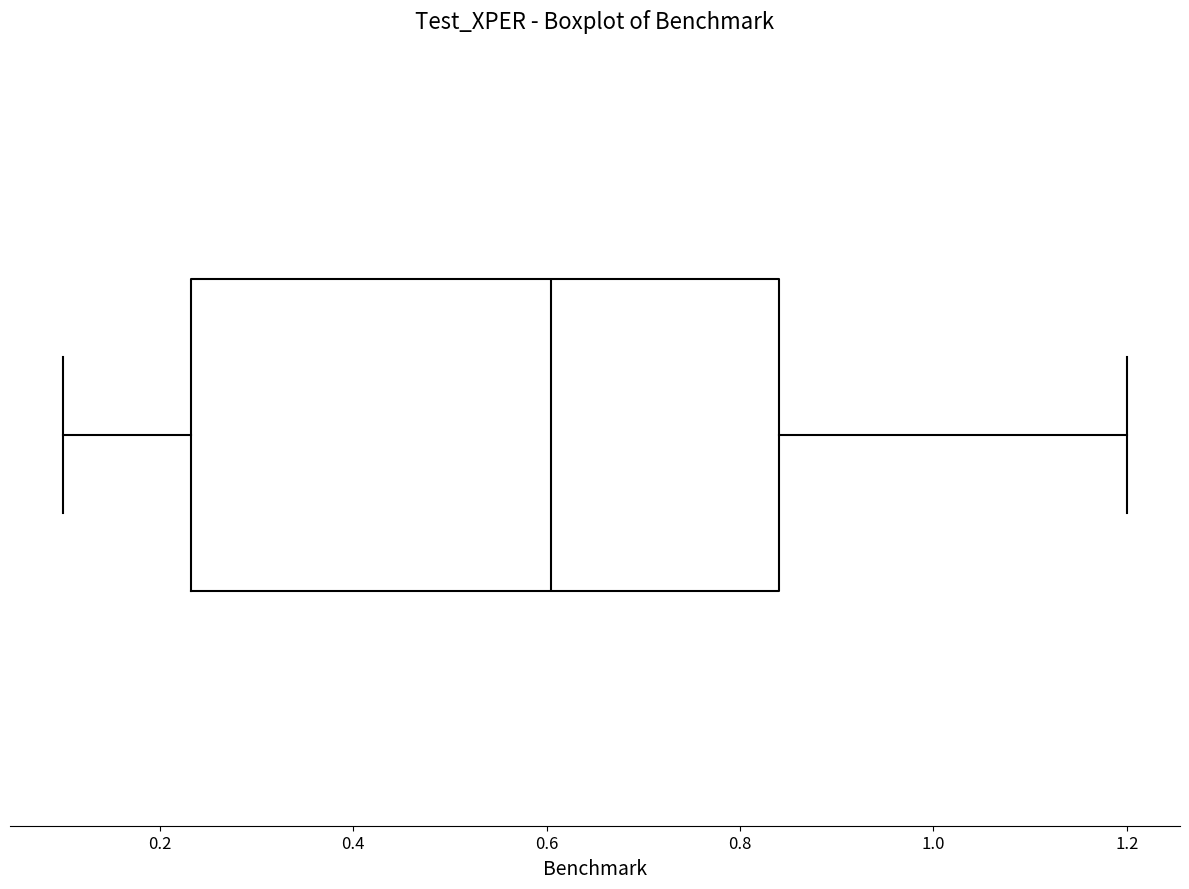

Transcribe this box plot: give where the median line is, the range the box spans, and where the two whiskers end, as read against the x-axis. The values are not printed on the chart, so give them approximately, as read against the axis.

median 0.60, box 0.24 to 0.84, whiskers 0.10 to 1.20